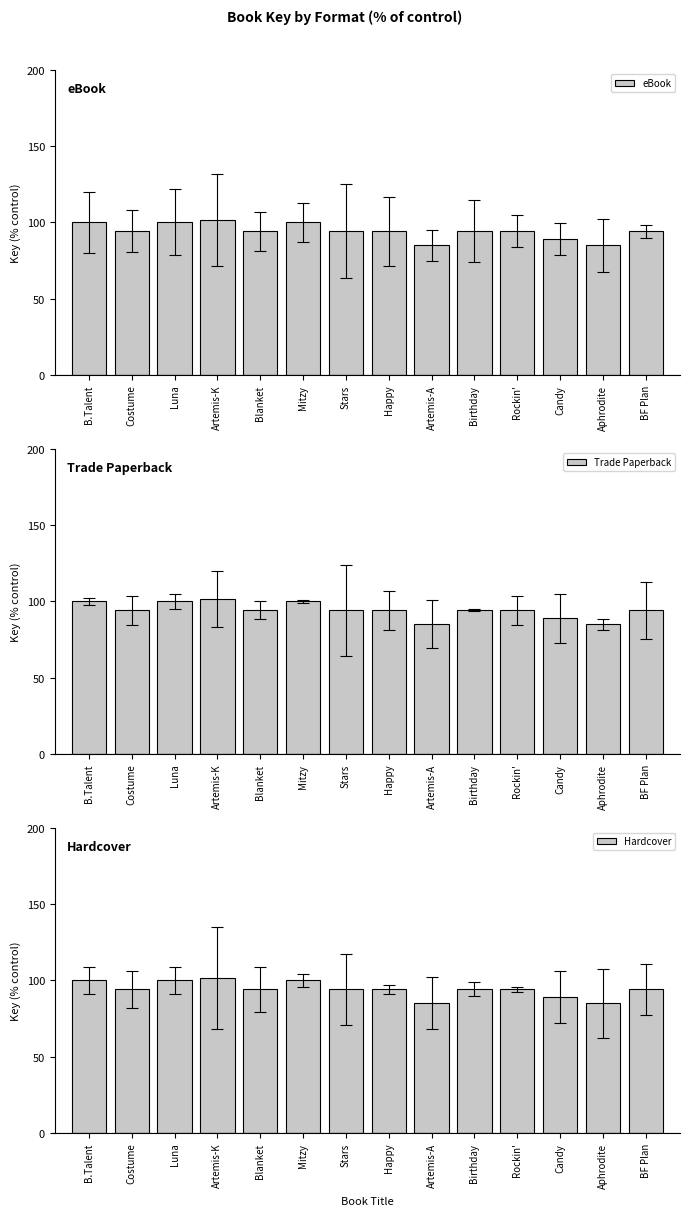

True or false: Trade Paperback has a value of 84.9 at Aphrodite.

True